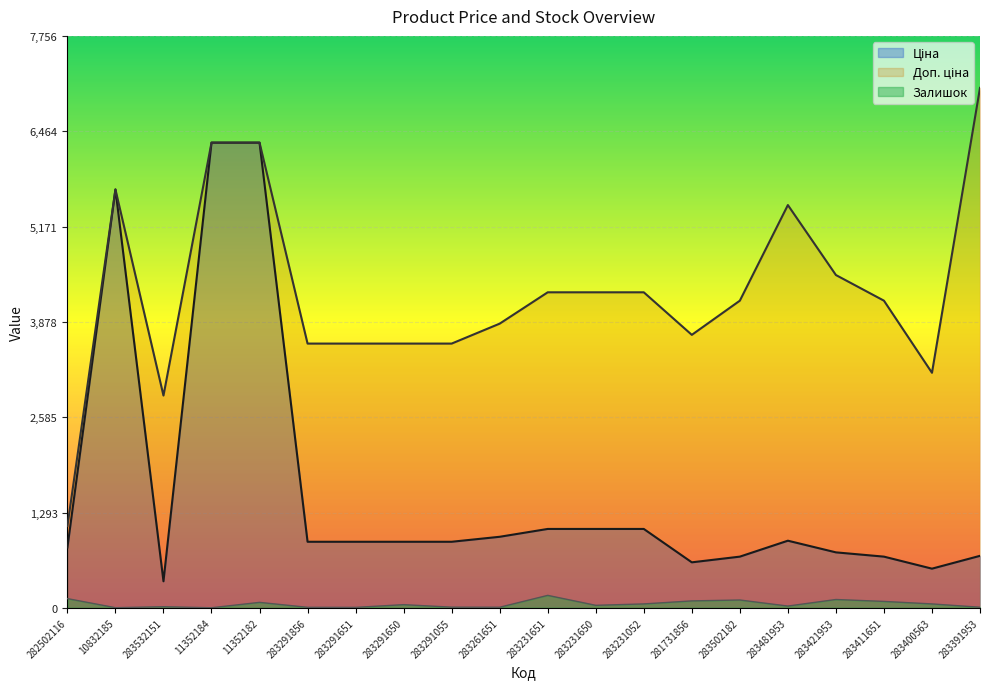

What is the difference between the highest and lowest values at 283291055?

3574.6